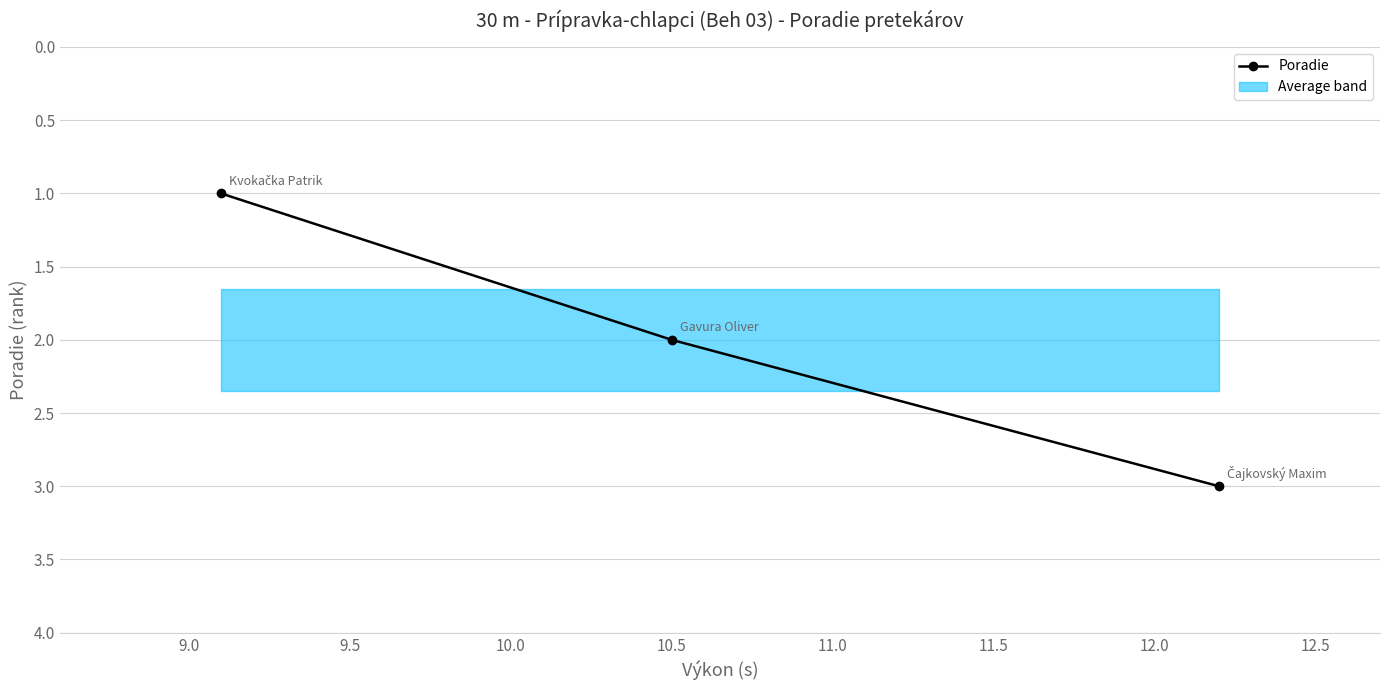

Count the values in the range 1 to 3.

3